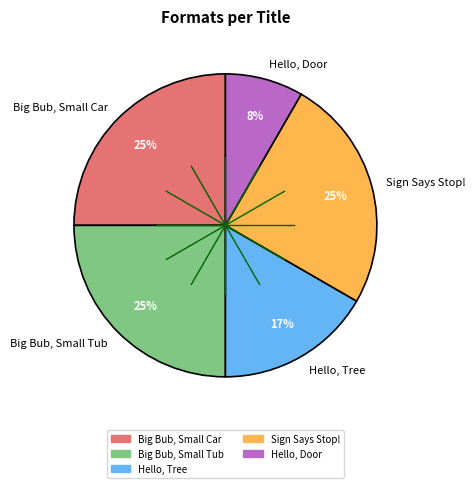

How many segments does this pie chart have?

5